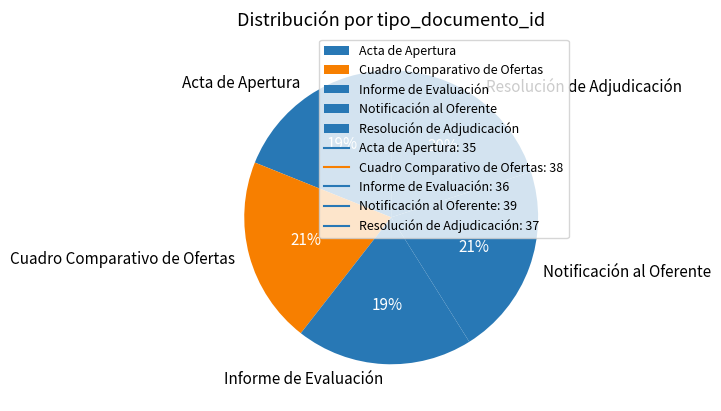

Does Cuadro Comparativo de Ofertas account for over 50% of the chart?

No